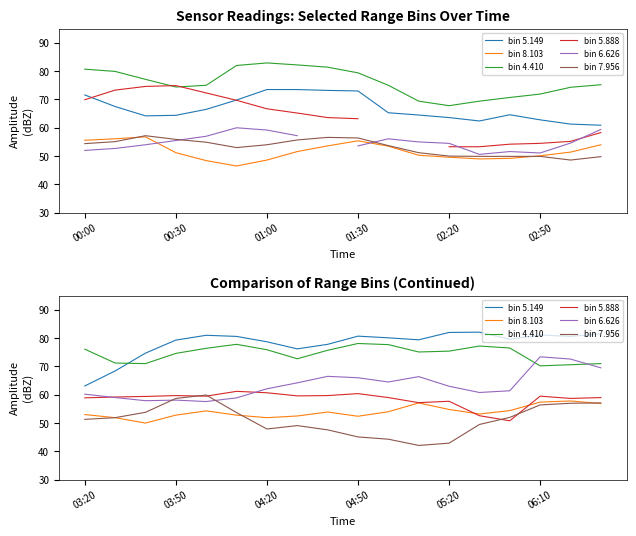

True or false: bin 8.103 and bin 4.410 intersect in this chart.

False